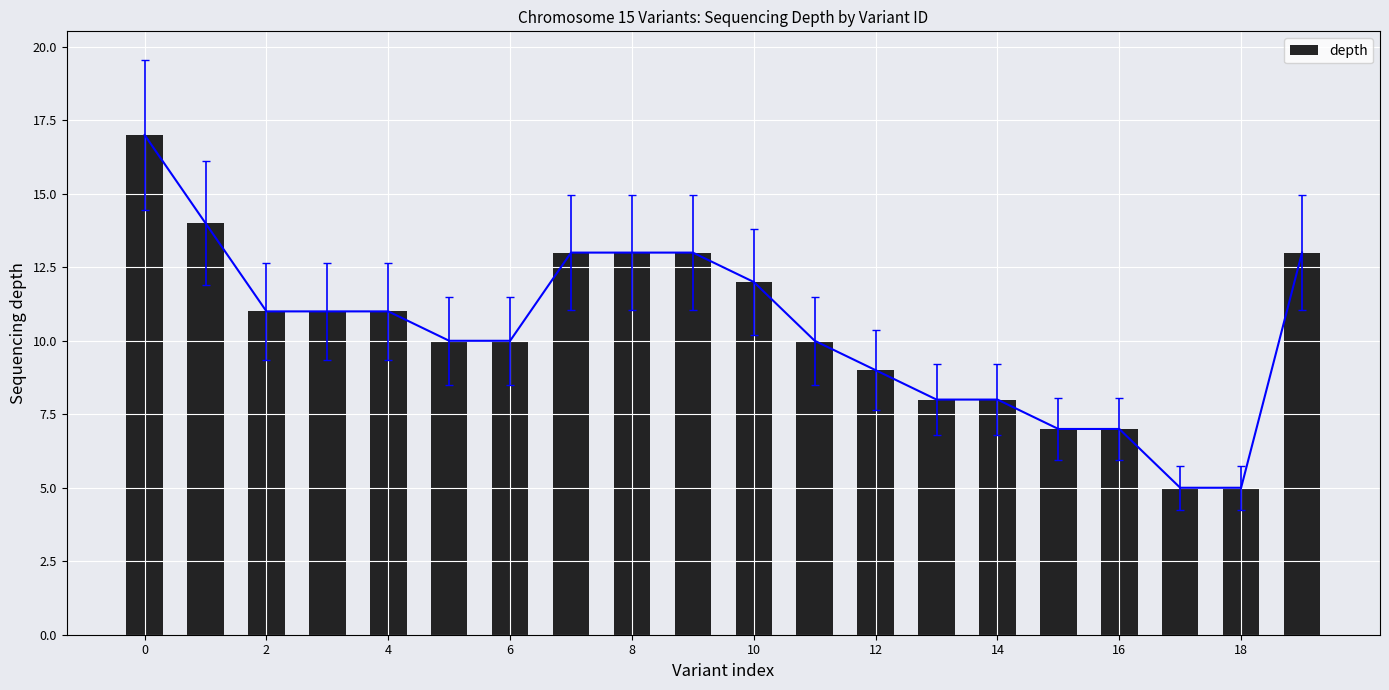

The depth series shows 8 at 14. True or false?

True